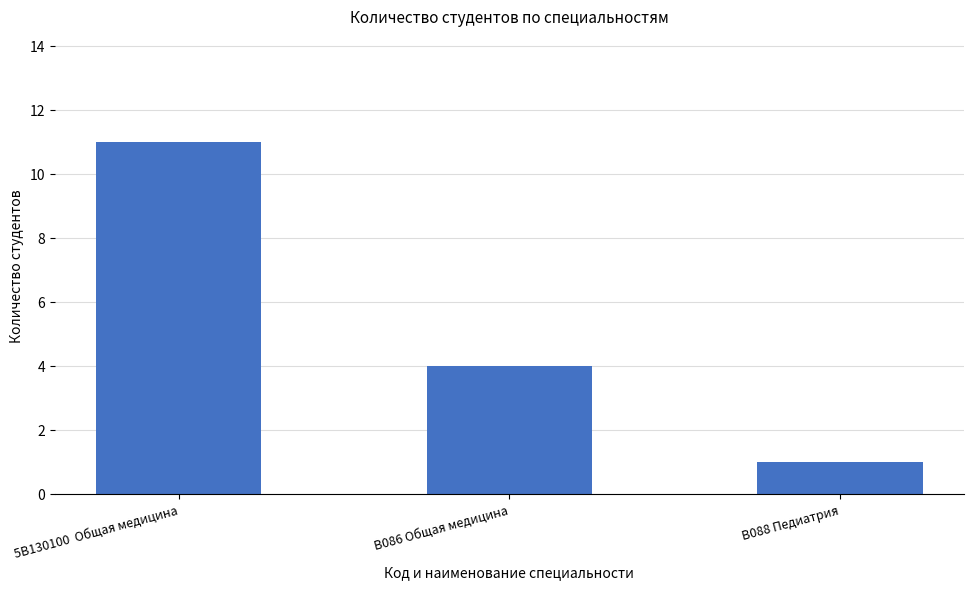

Reading left to right, transcribe all the data shown in this chart.

11	4	1